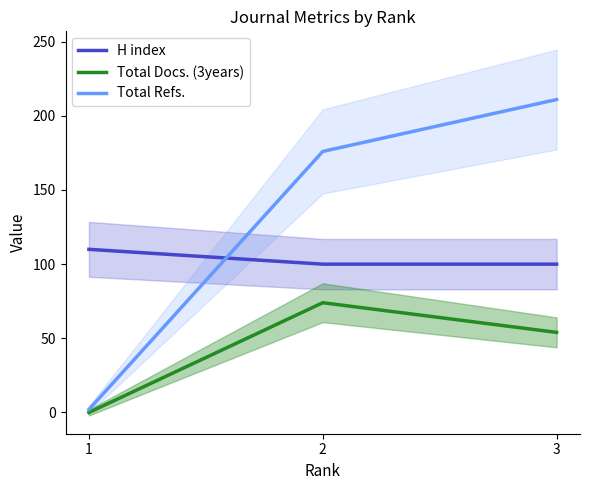

What is the maximum value shown in the chart?

211